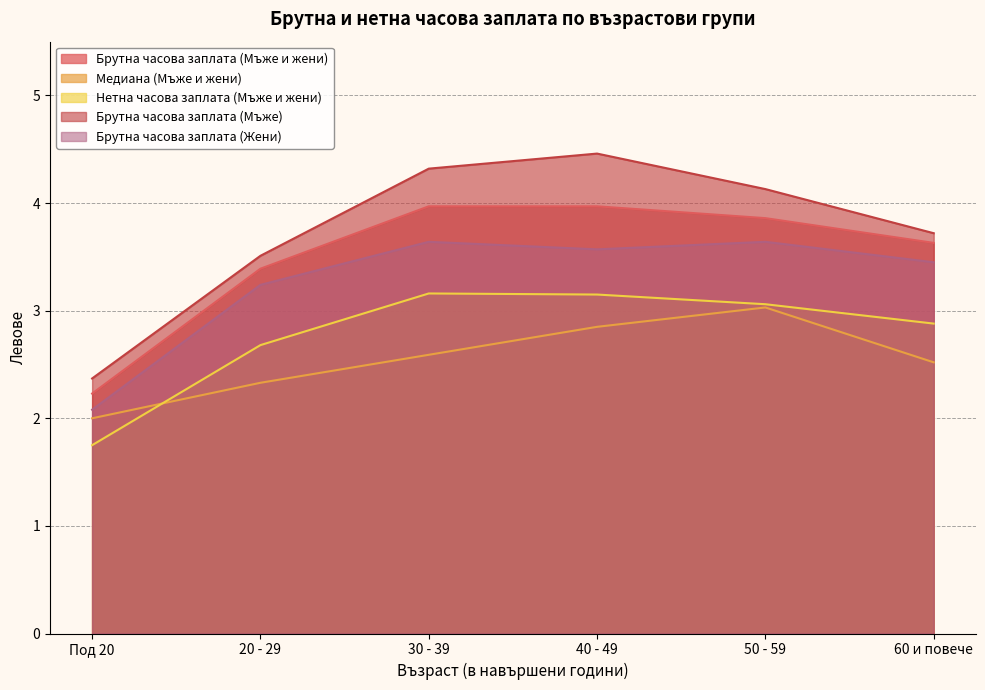

The value of Брутна часова заплата (Мъже) at 20 - 29 is 5.2. True or false?

False